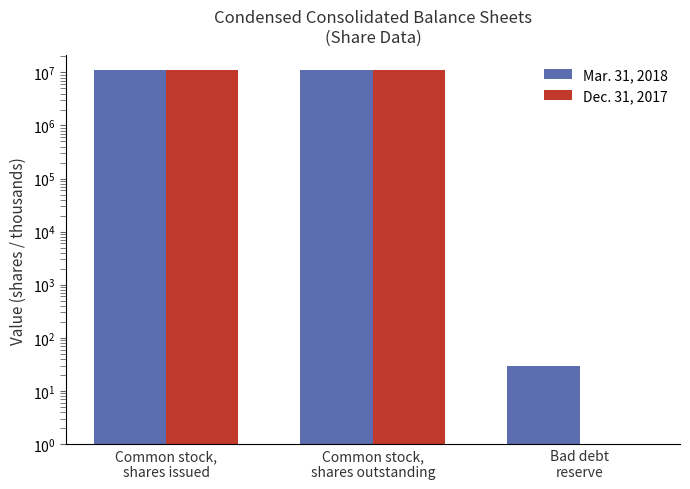

What is the value of the Mar. 31, 2018 bar at the 3rd from the left?

30